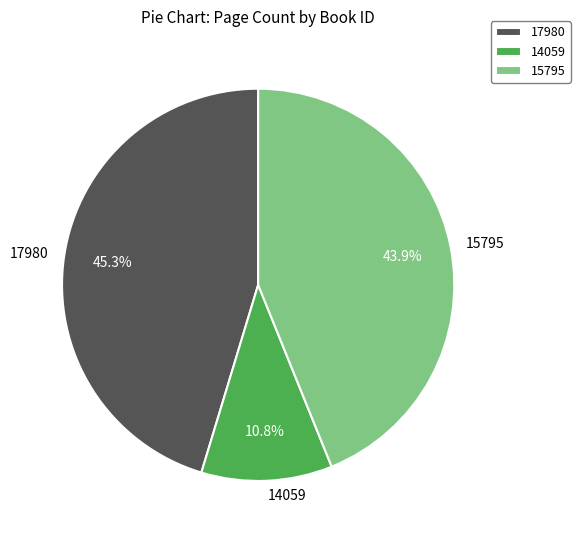

The 14059 slice represents 11% of the pie. True or false?

True